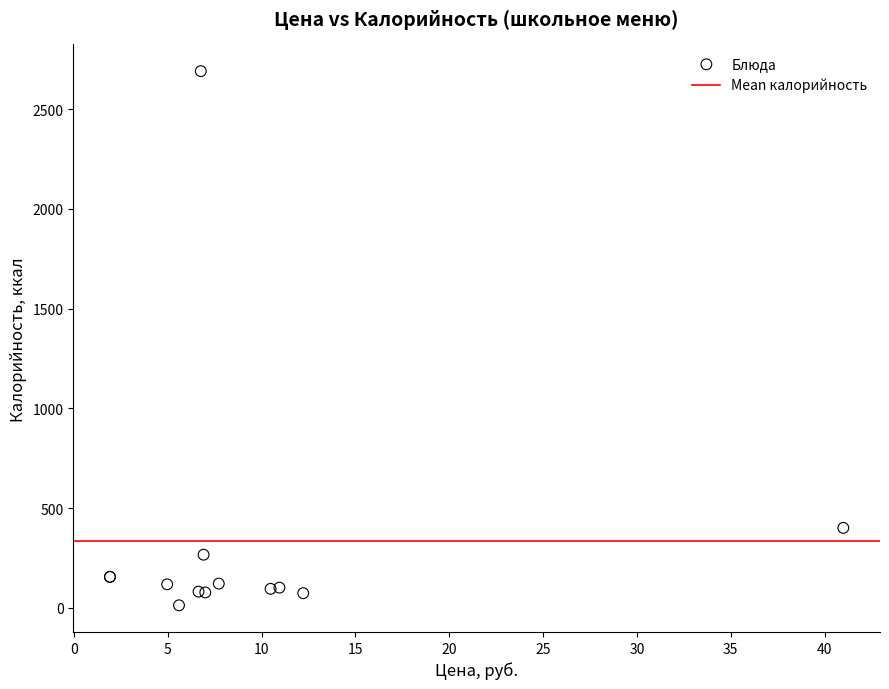

What Y value in the scatter plot is closest to 1351?

401.4